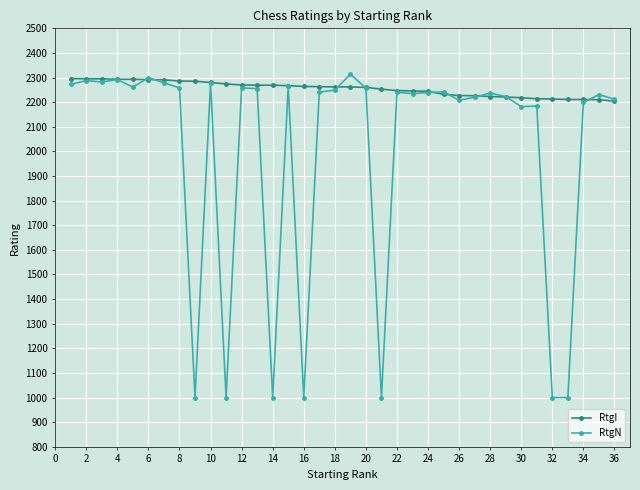

What is the value of the RtgI point at the 9th from the left?

2285